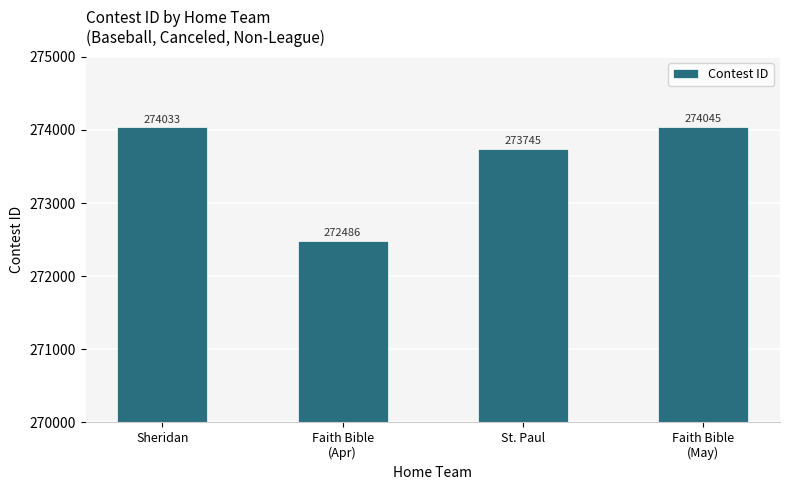

Which has a higher value, St. Paul or Faith Bible
(Apr)?

St. Paul